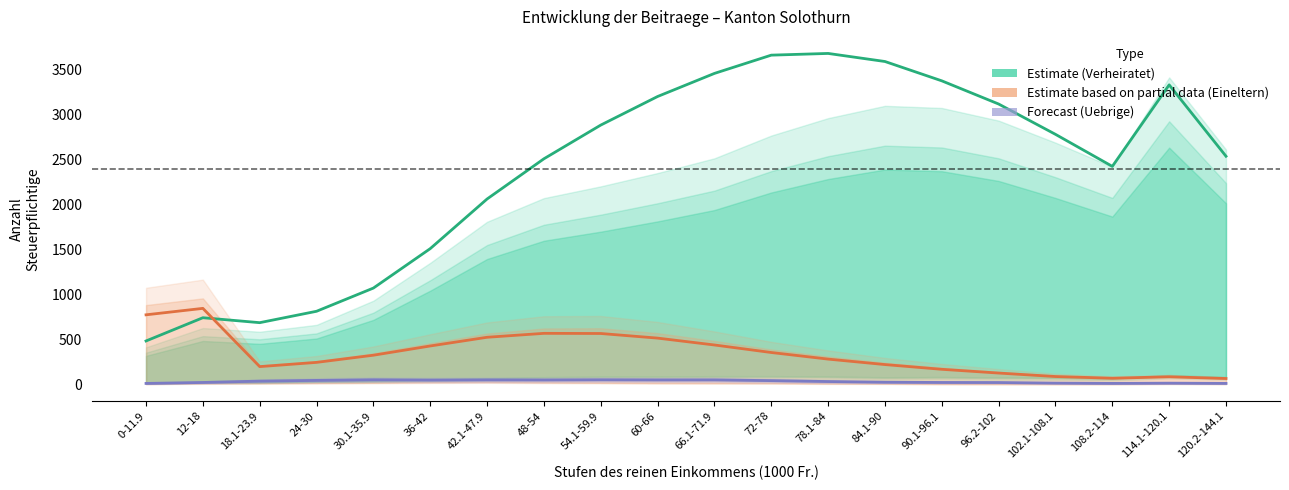

In Verheiratet (Estimate), how many points are lower than both neighbors (excluding endpoints)?

2